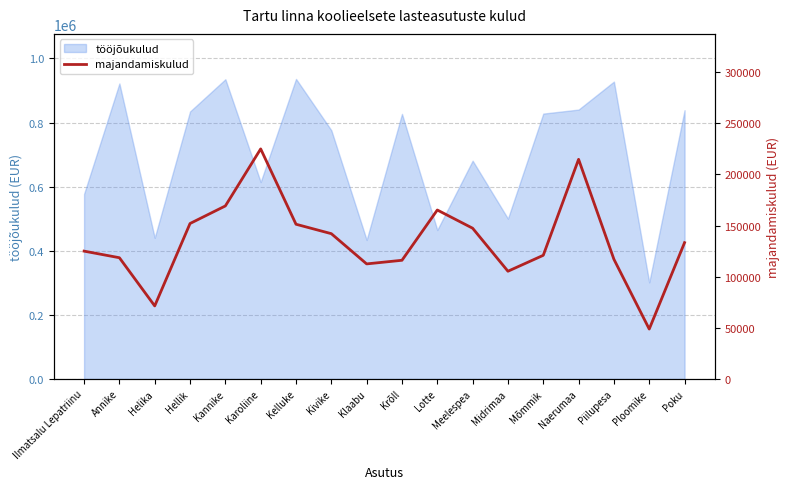

What is the minimum value for tööjõukulud?

301291